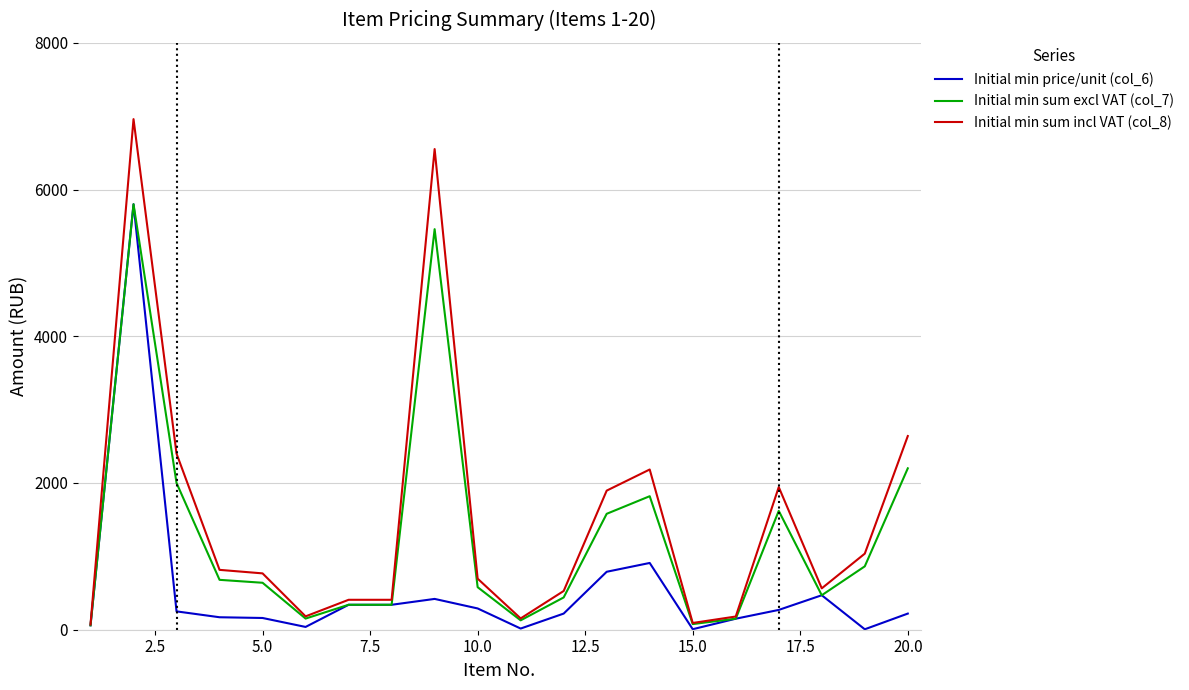

What is the greatest value displayed?

6960